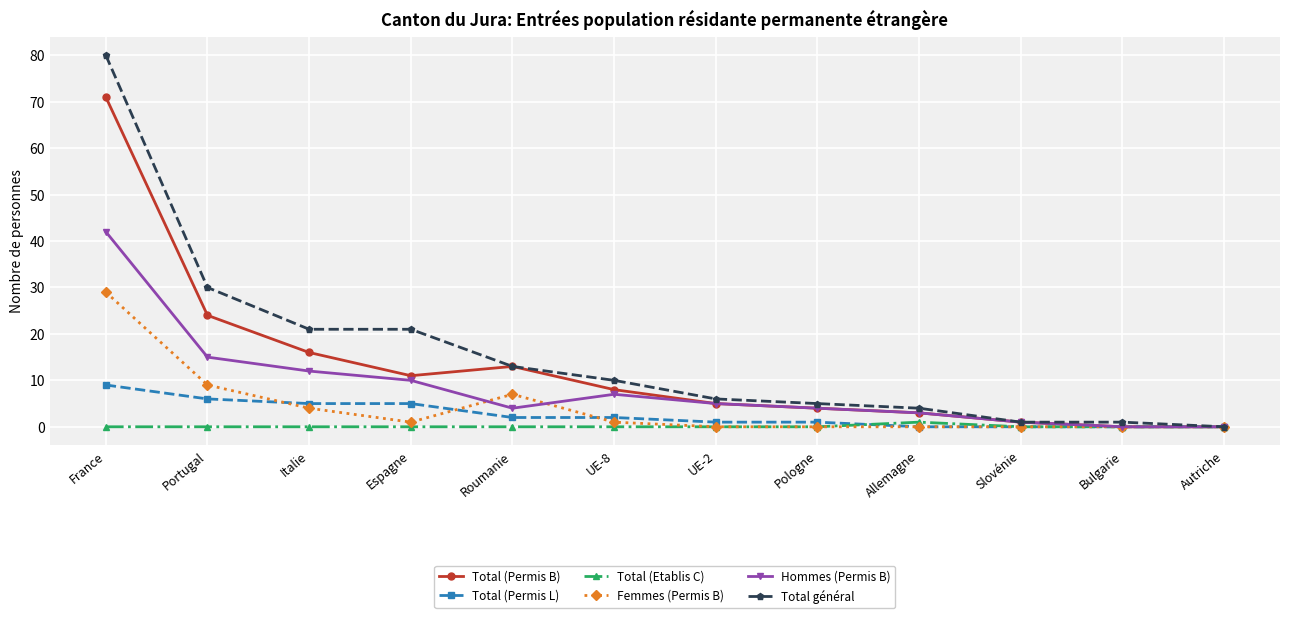

At which label does Total (Permis B) first exceed 8?

France